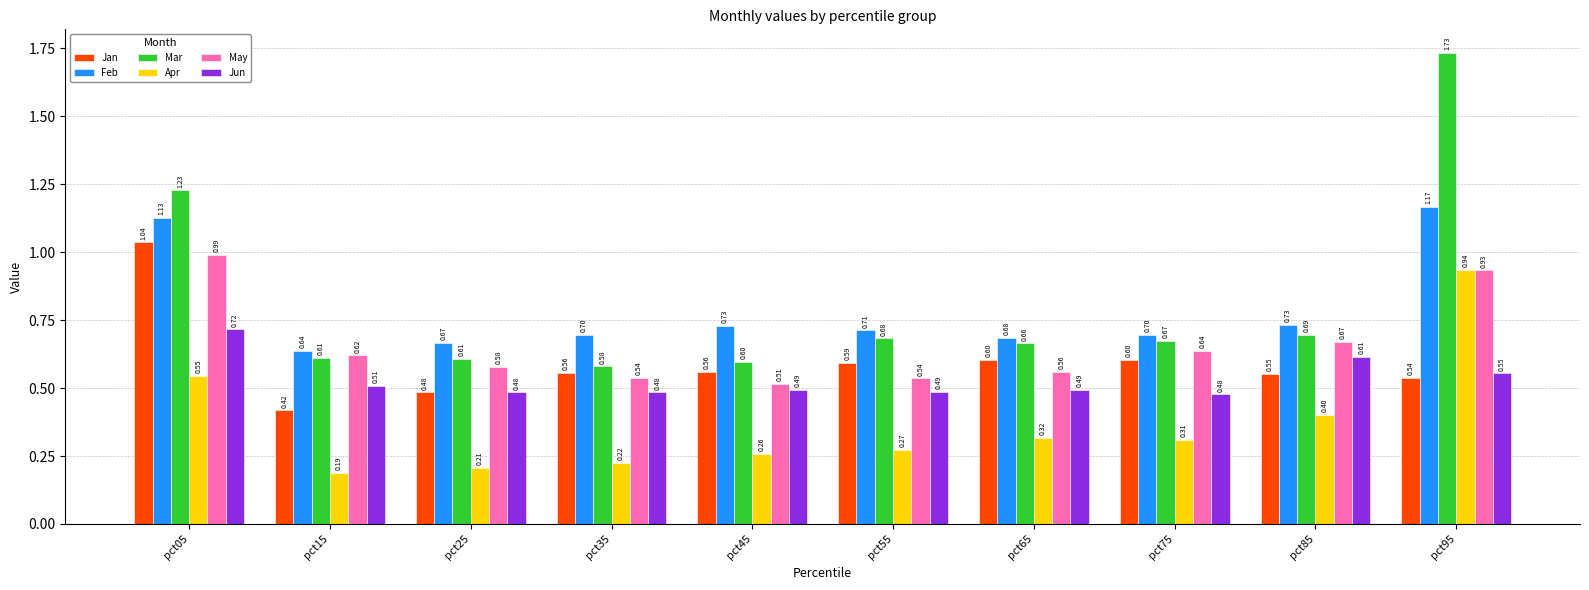

Rank the series at pct75 from lowest to highest value.

Apr, Jun, Jan, May, Mar, Feb